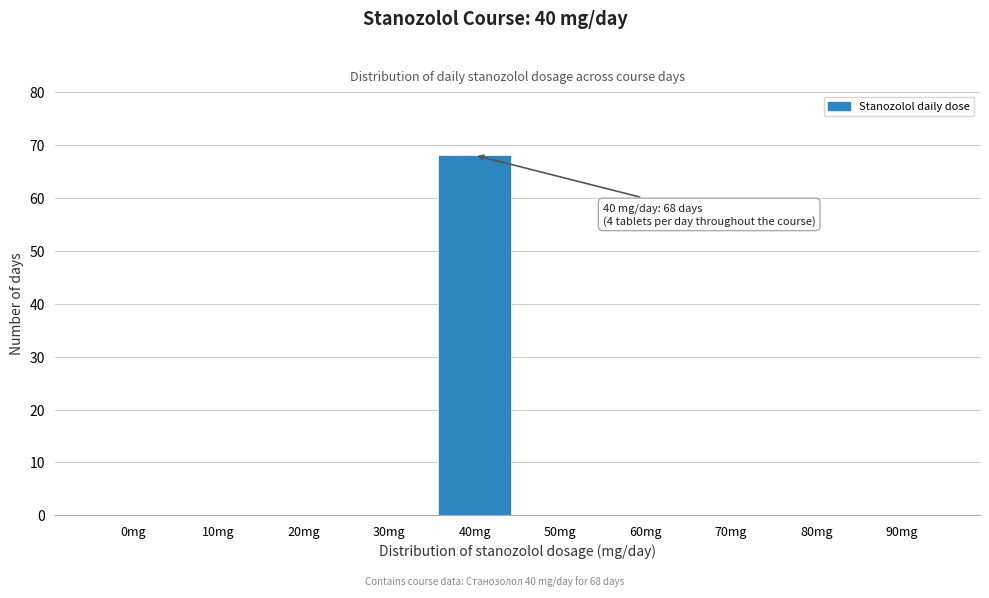

Reading right to left, extract all data points from this chart.

90mg=0	80mg=0	70mg=0	60mg=0	50mg=0	40mg=68	30mg=0	20mg=0	10mg=0	0mg=0